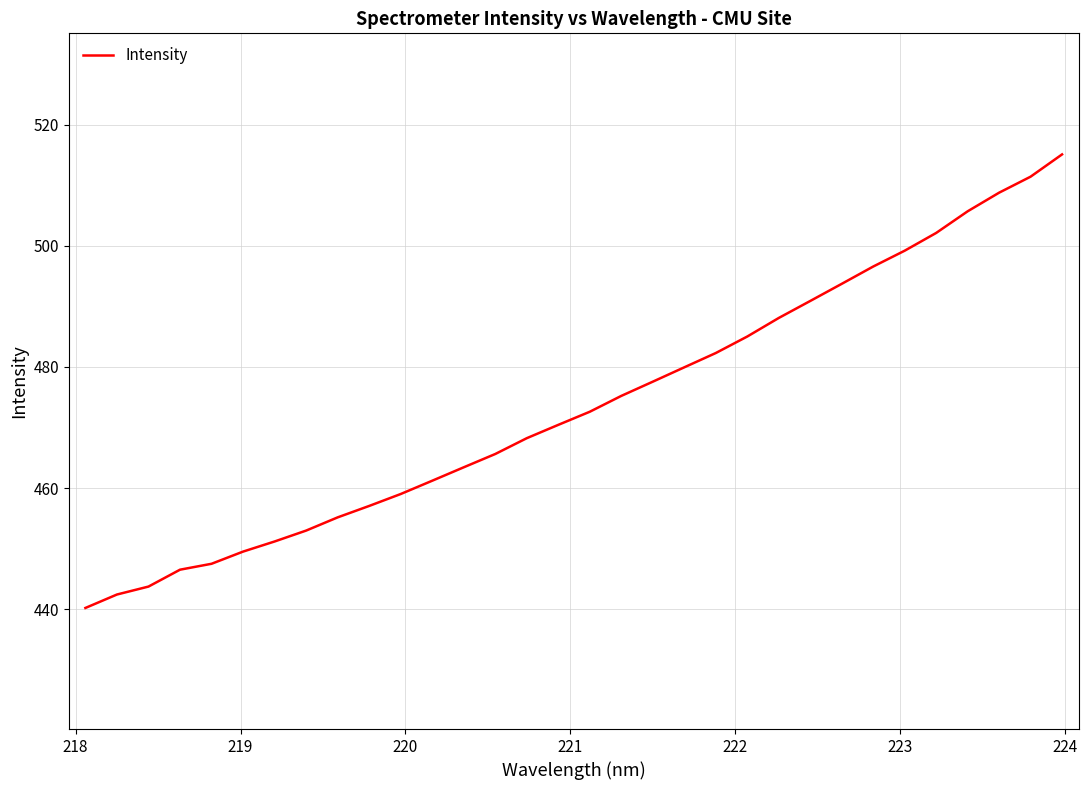

Reading left to right, list all the values displayed in this chart.

440.2	442.4	443.7	446.5	447.5	449.5	451.2	453.0	455.2	457.0	459.0	461.2	463.4	465.6	468.2	470.4	472.6	475.2	477.6	479.9	482.3	485.0	488.1	490.9	493.7	496.6	499.2	502.1	505.7	508.8	511.4	515.1